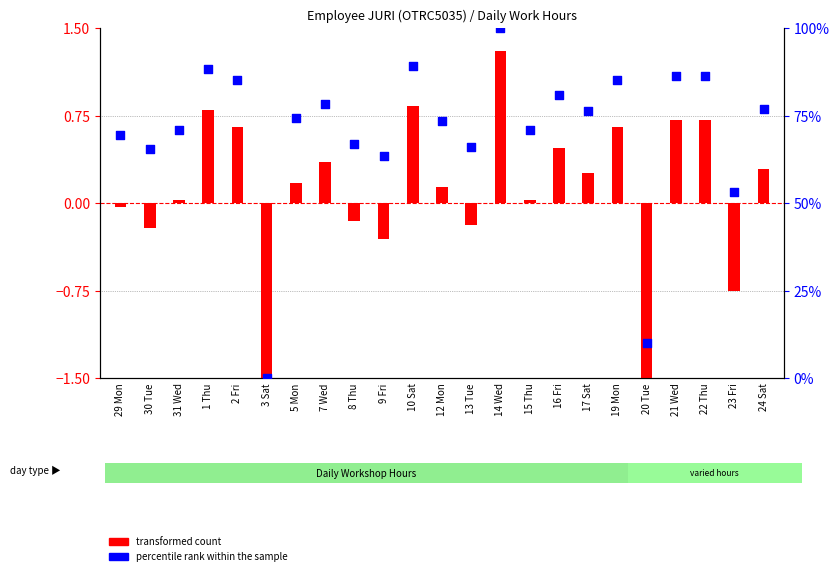

Which series contains the highest Y value?

percentile rank within the sample